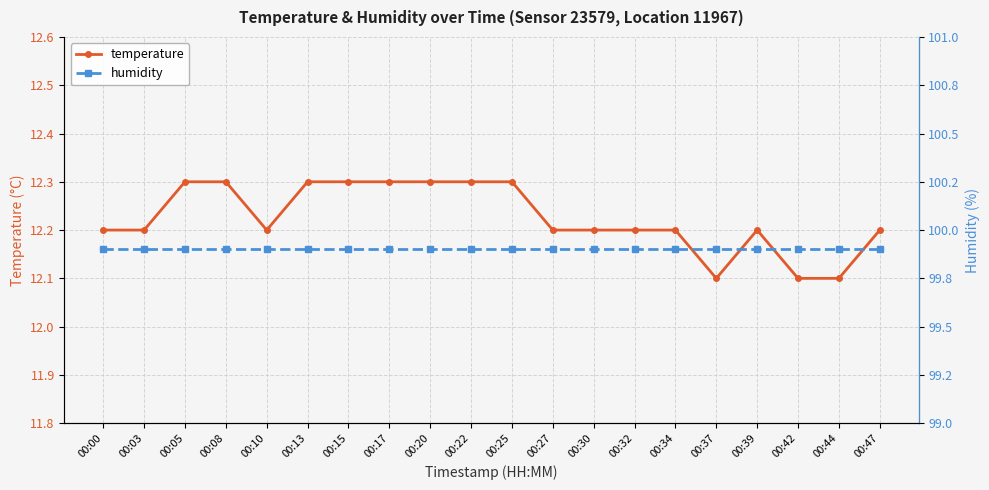

True or false: temperature and humidity cross at least once.

False